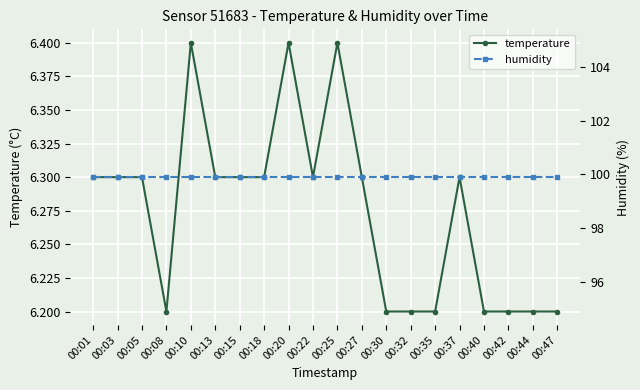

Rank the series by their maximum value, from lowest to highest.

temperature, humidity